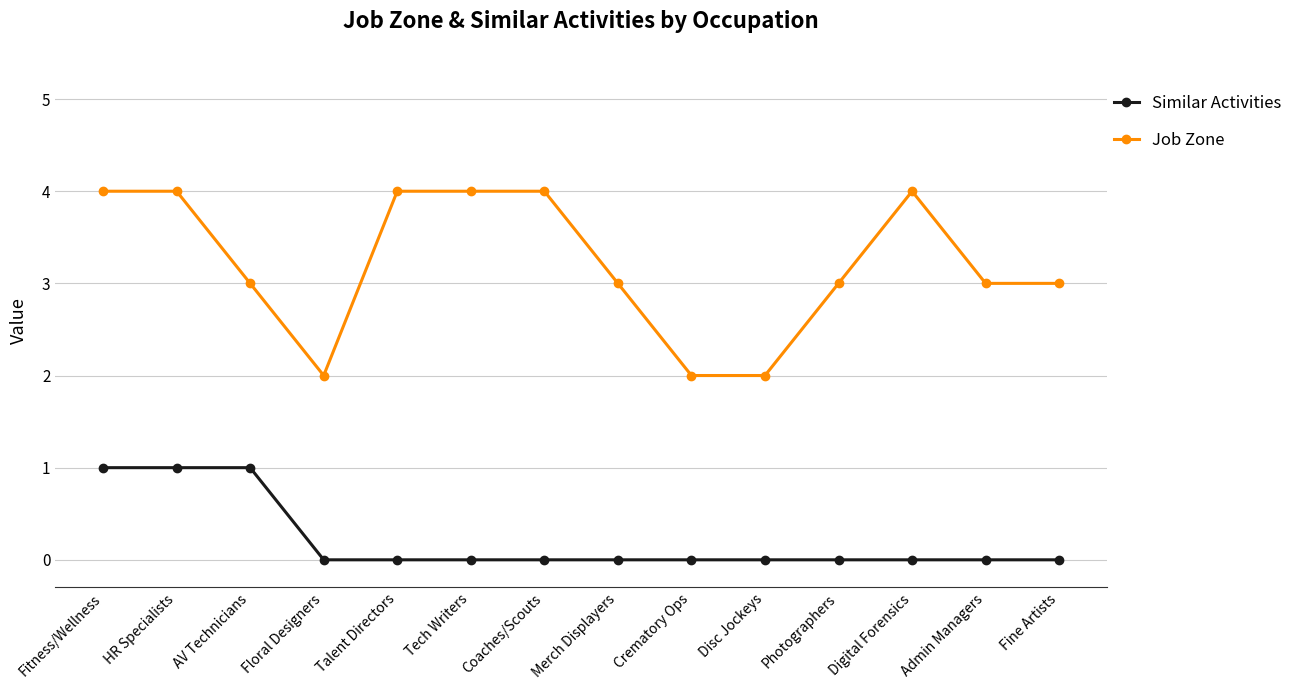

Is it true that Job Zone equals 2 at Digital Forensics?

False